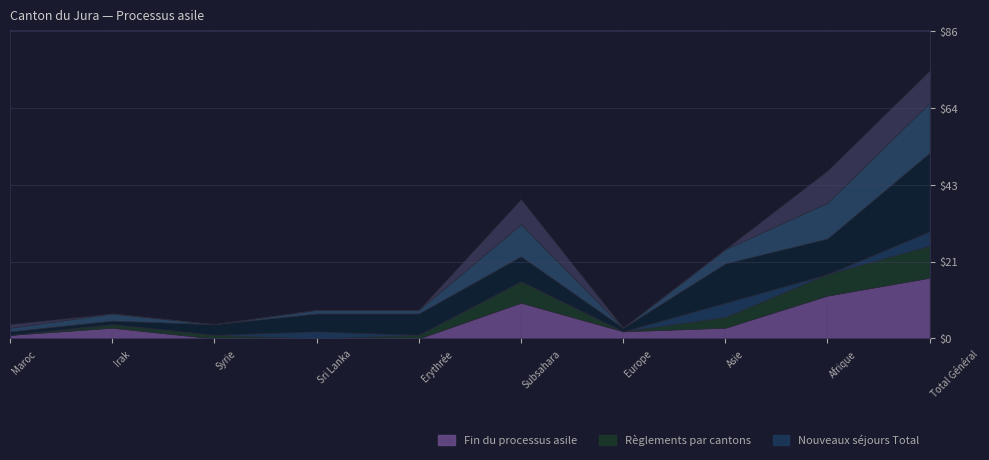

Where is Règlements par cantons (col_8) nearest to the value 4?

Asie